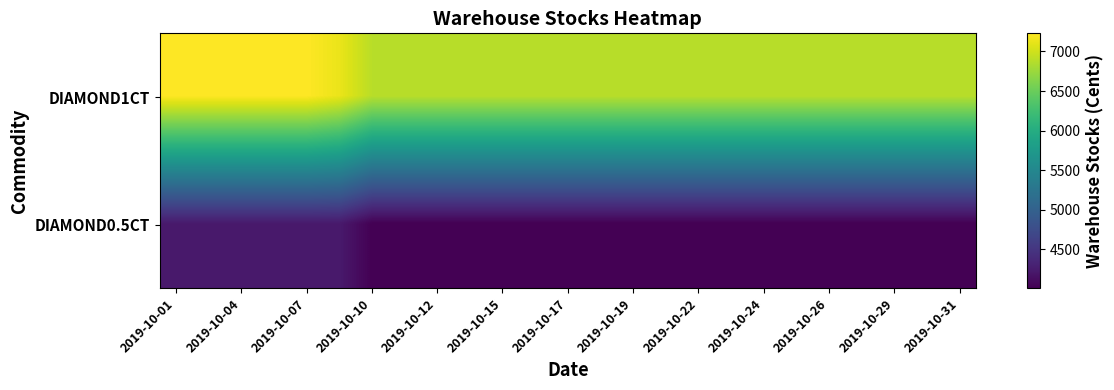

Reading right to left, list all the values displayed in this chart.

DIAMOND1CT: 6887	6887	6887	6887	6887	6887	6887	6887	6887	6887	6887	6887	6887	6887	6887	6887	6887	6887	6887	7128	7228	7228	7228	7228	7228
DIAMOND0.5CT: 4008	4008	4008	4008	4008	4008	4008	4008	4008	4008	4008	4008	4008	4008	4008	4008	4008	4008	4008	4230	4230	4230	4230	4230	4230